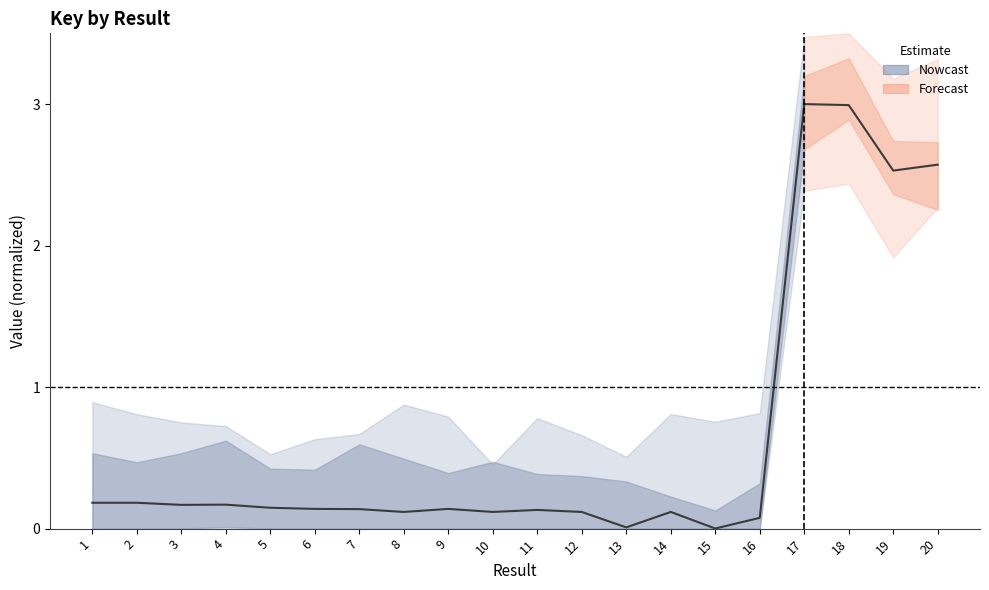

How many points are higher than both their immediate neighbors (excluding endpoints)?

4